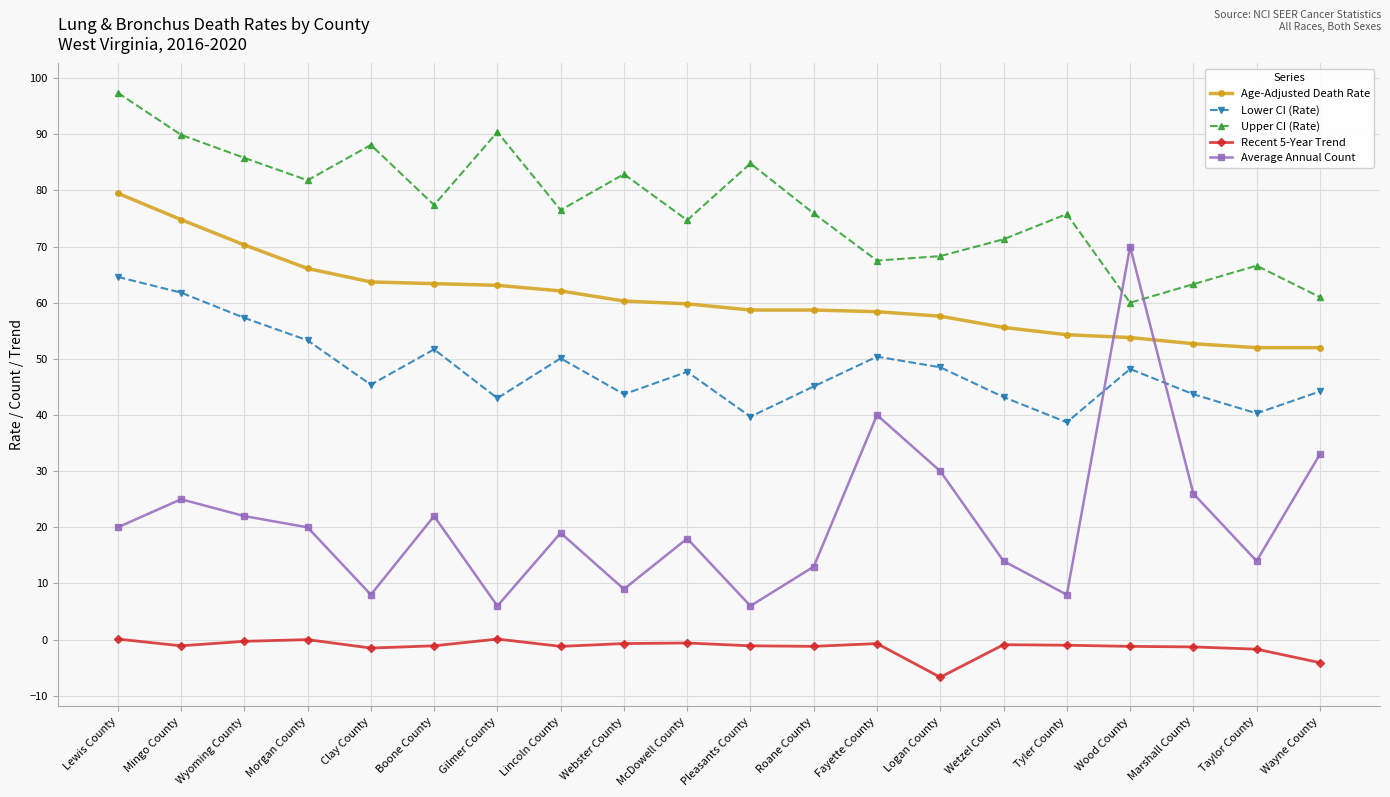

What is the approximate value of Age-Adjusted Death Rate at Wayne County?

52.0